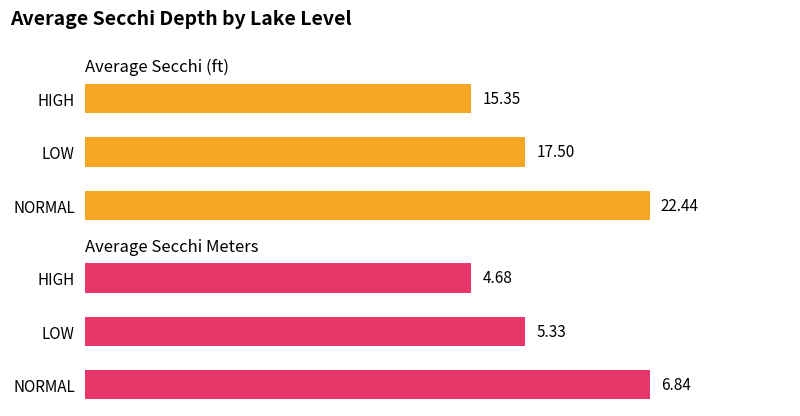

How many bars are there in total?

6